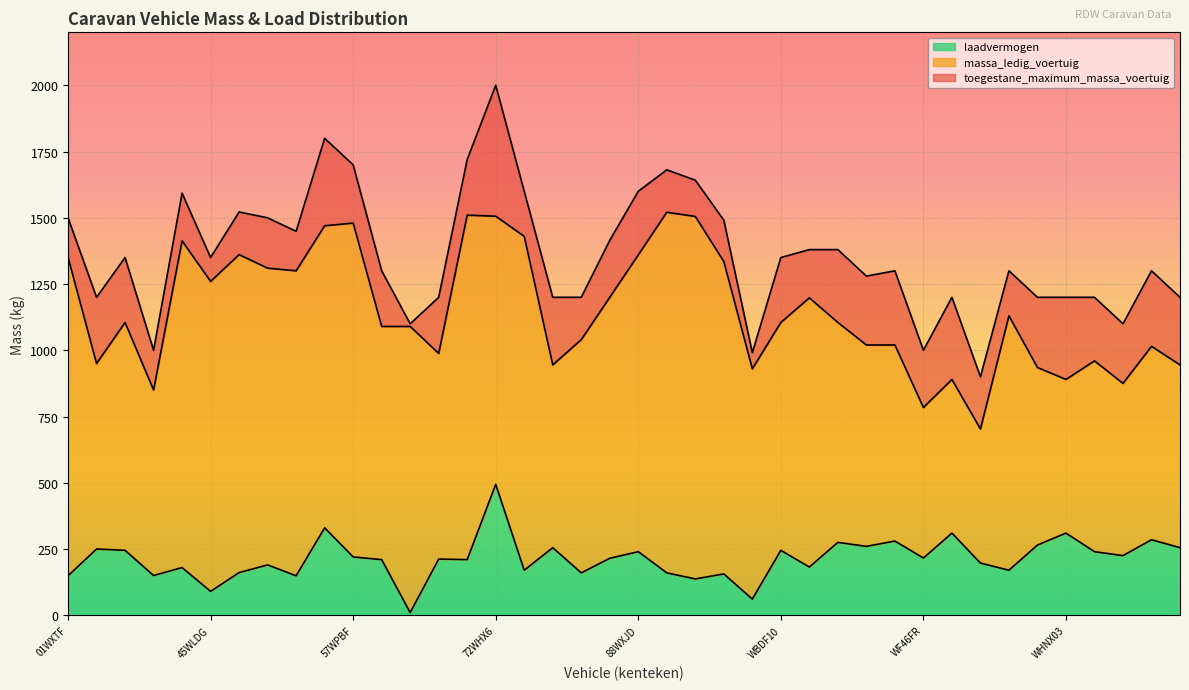

Reading right to left, what are all the values shown in this chart?

massa_ledig_voertuig: 945	1015	875	960	890	935	1130	703	890	784	1020	1020	1105	1198	1105	930	1335	1505	1521	1360	1200	1040	945	1430	1506	1510	988	1090	1090	1480	1470	1300	1310	1361	1260	1413	850	1105	950	1351
toegestane_maximum_massa_voertuig: 1200	1300	1100	1200	1200	1200	1300	900	1200	1000	1300	1280	1380	1380	1350	991	1491	1642	1681	1600	1415	1200	1200	1600	2000	1720	1200	1100	1300	1700	1800	1449	1500	1522	1350	1593	1000	1350	1200	1500
laadvermogen: 255	285	225	240	310	265	170	197	310	216	280	260	275	182	245	61	156	137	160	240	215	160	255	170	494	210	212	10	210	220	330	149	190	161	90	180	150	245	250	149